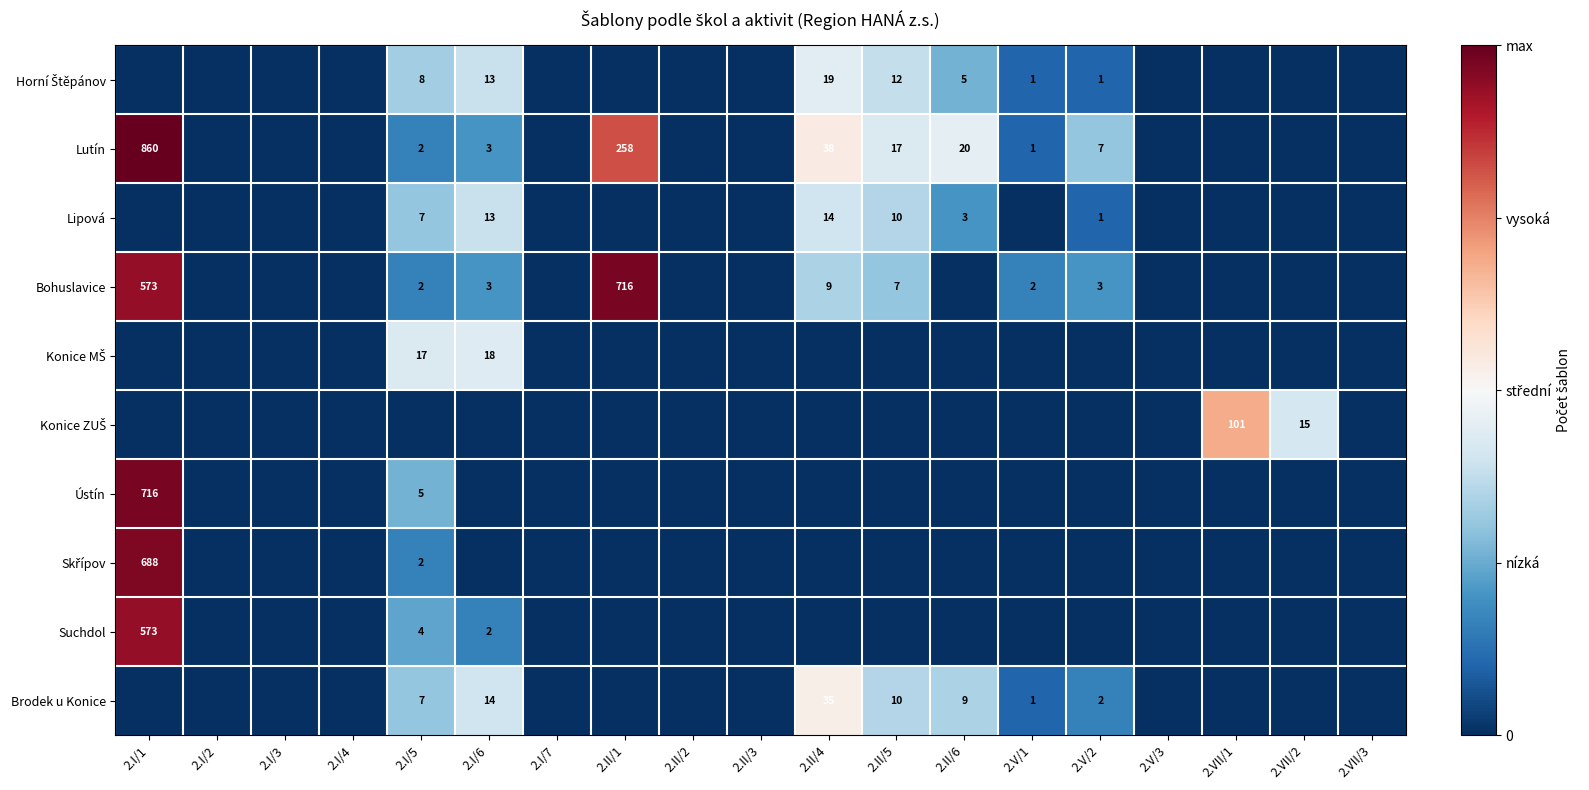

The Brodek u Konice series shows 3 at 2.V/2. True or false?

False